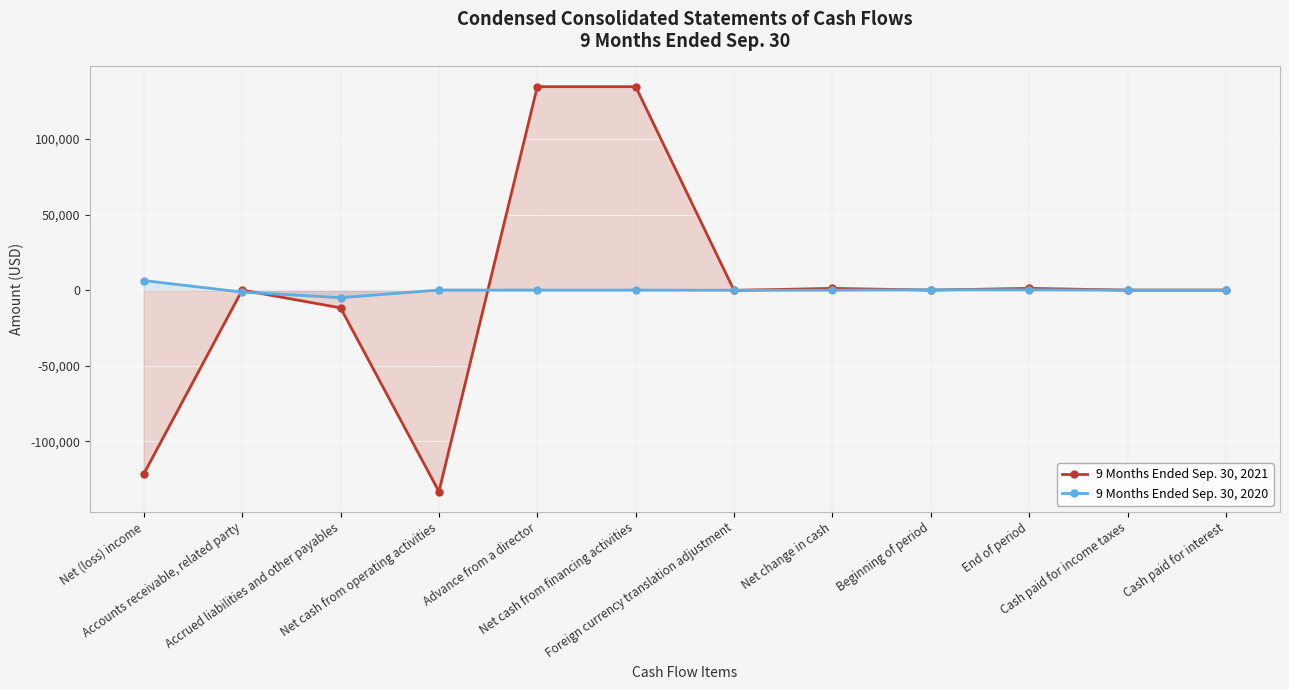

Where is the first local maximum for 9 Months Ended Sep. 30, 2021?

Accounts receivable, related party